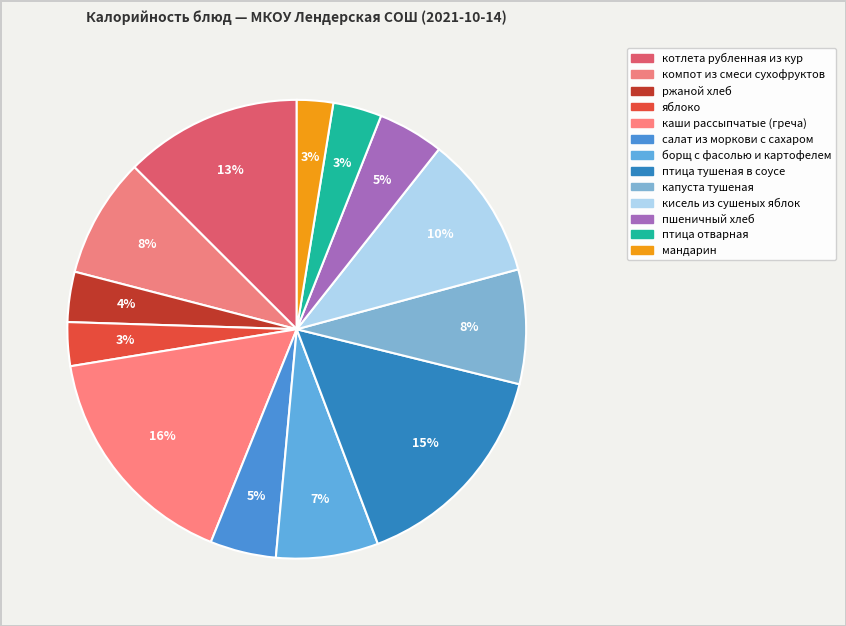

How many segments does this pie chart have?

13